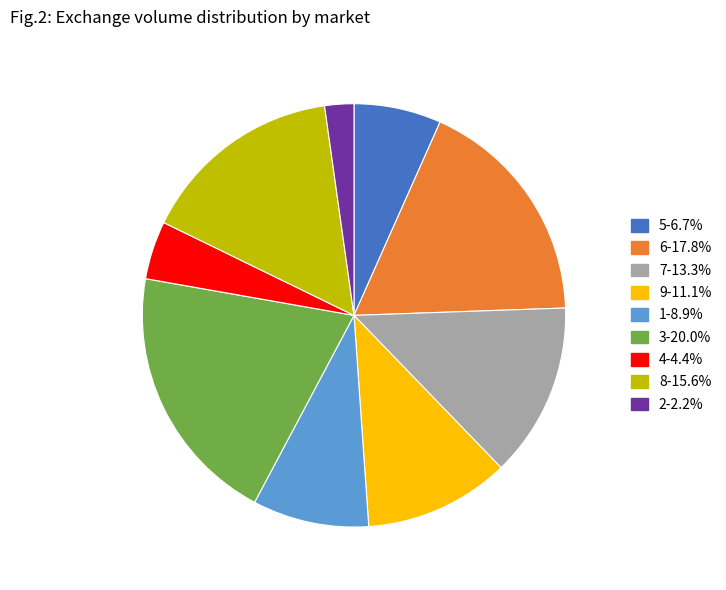

Is 2 the majority of the pie?

No